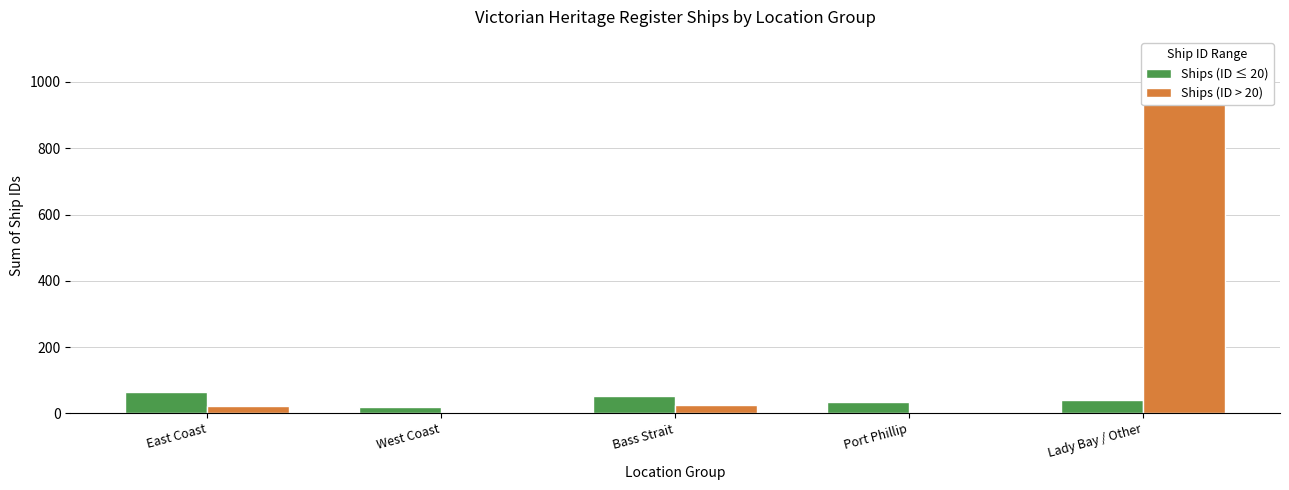

At how many categories does at least one series exceed 405?

1